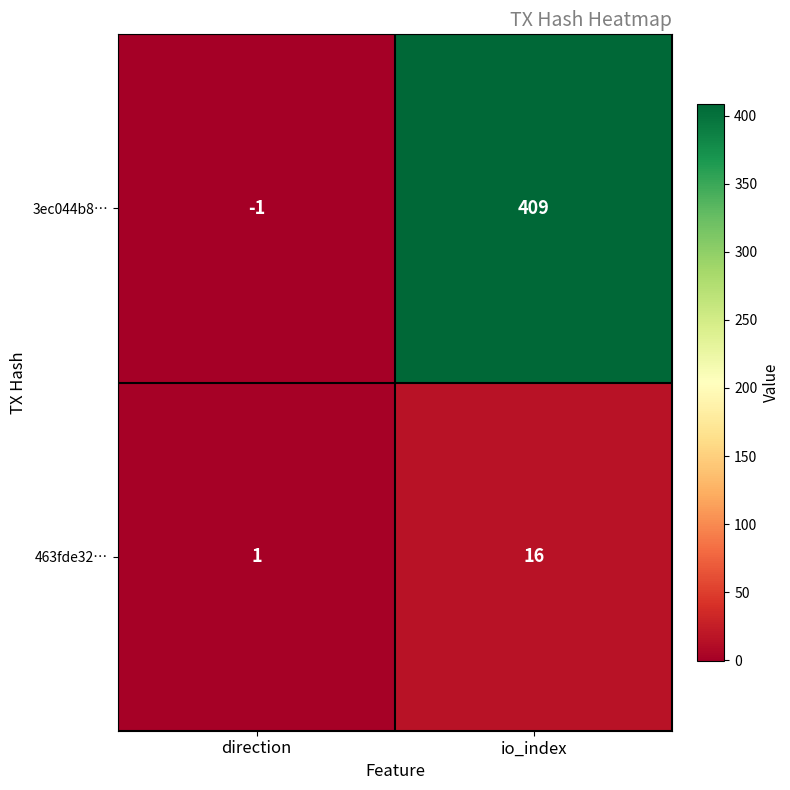

What is the total value across all series at io_index?

425